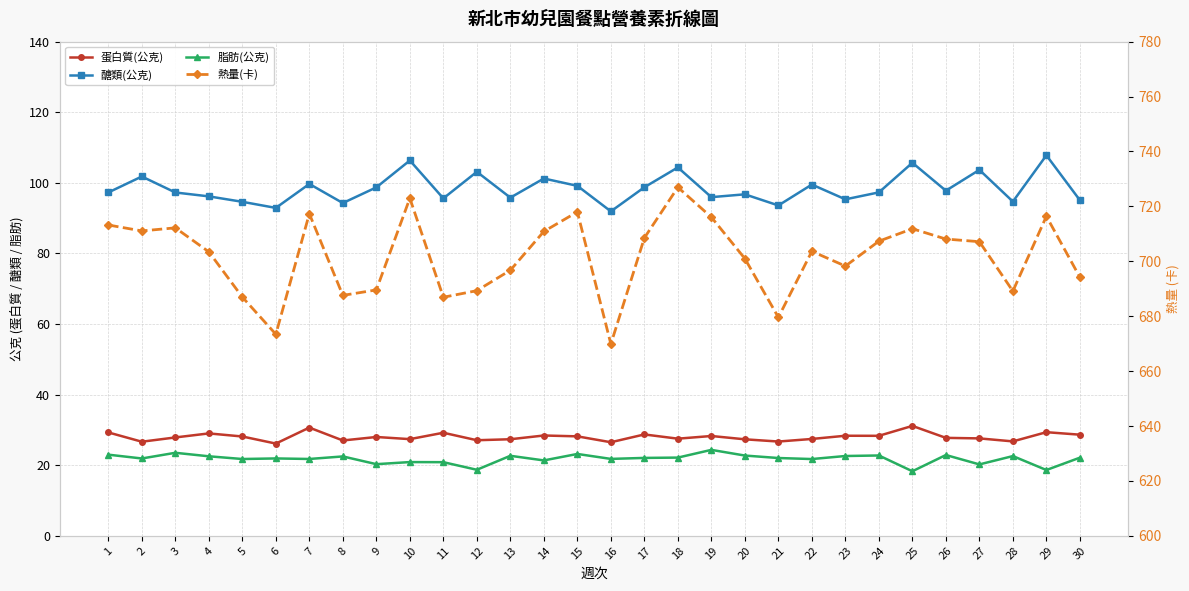

Where is the first local maximum for 脂肪(公克)?

3